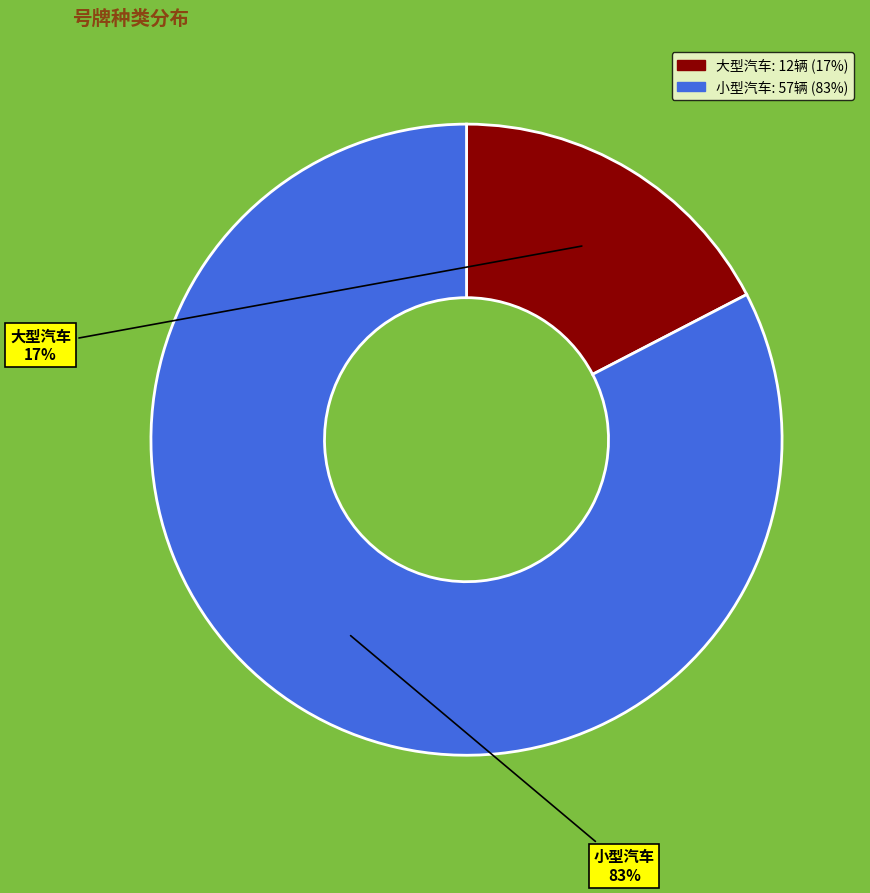

To the nearest percent, what is the combined percentage of 小型汽车 and 大型汽车?

100%